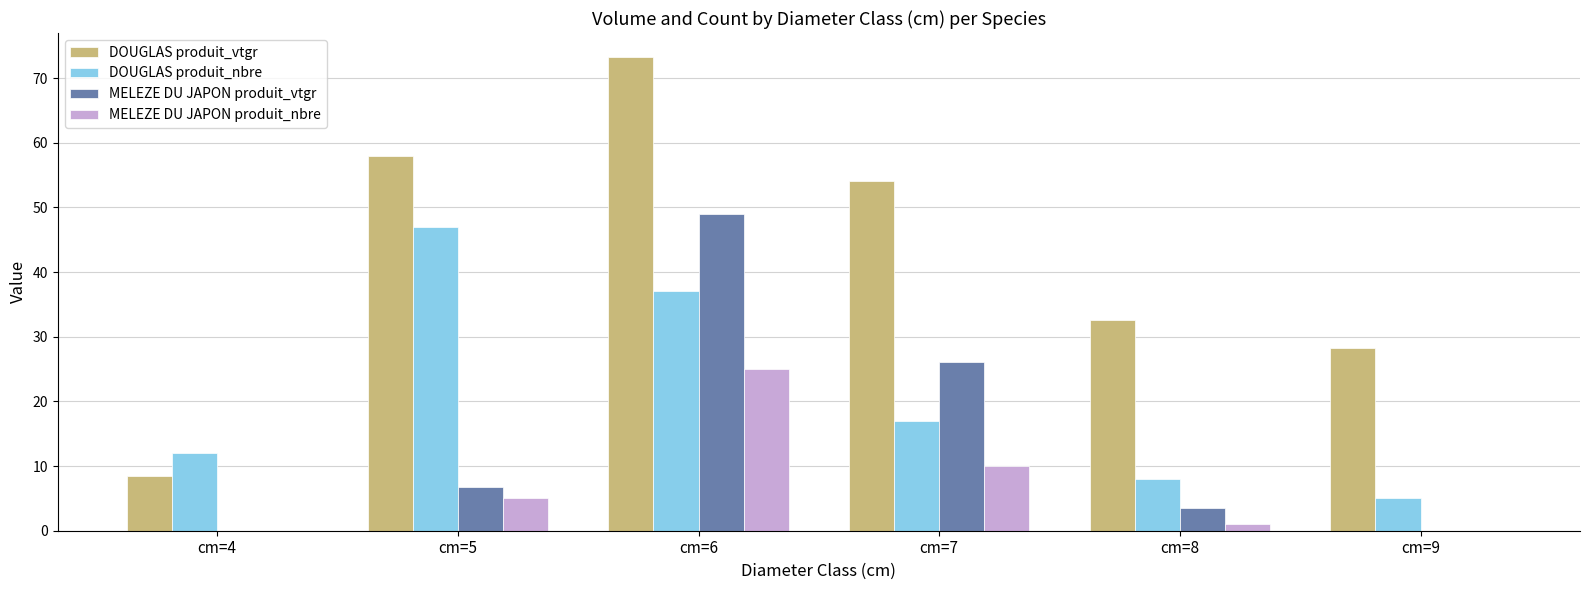

What are all the series names shown in the legend?

DOUGLAS produit_vtgr, DOUGLAS produit_nbre, MELEZE DU JAPON produit_vtgr, MELEZE DU JAPON produit_nbre